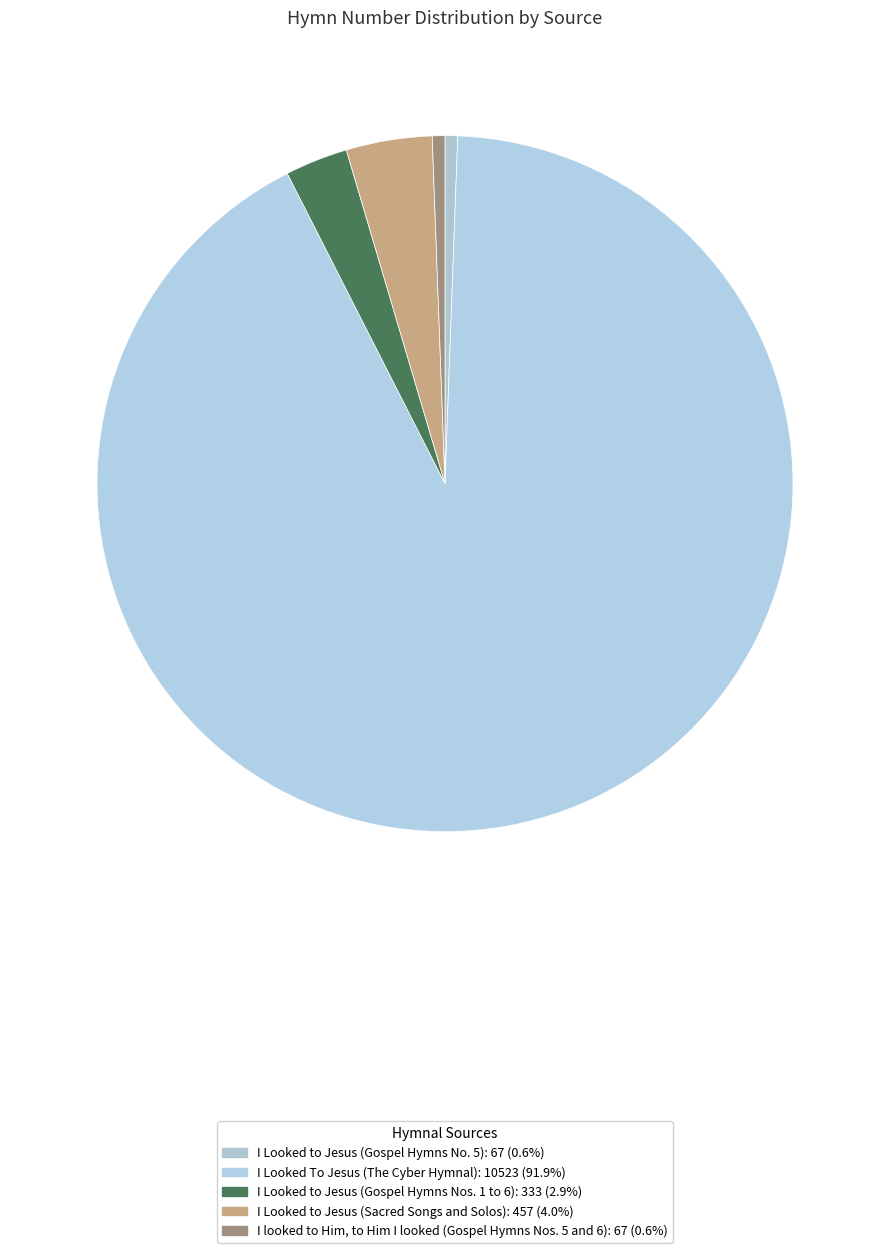

Approximately how many times larger is the value at I Looked to Jesus (Gospel Hymns No. 5) compared to I Looked to Jesus (Gospel Hymns Nos. 1 to 6)?

0.2